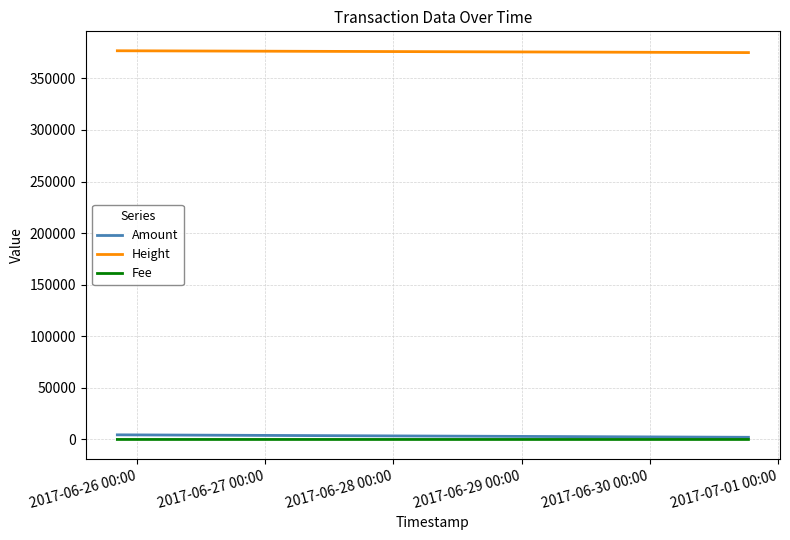

In Amount, how many points are lower than both neighbors (excluding endpoints)?

1